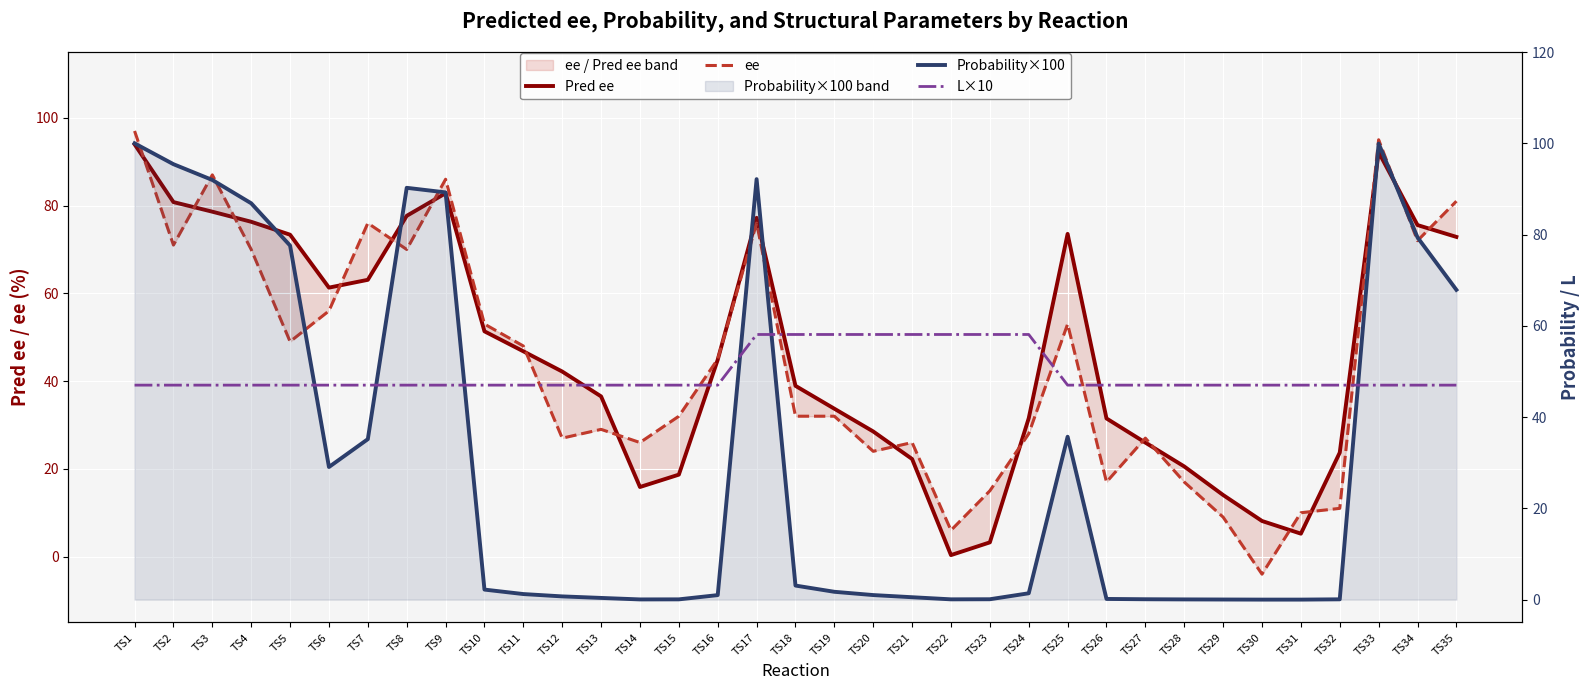

What is the average value of the L×10 series?

49.5